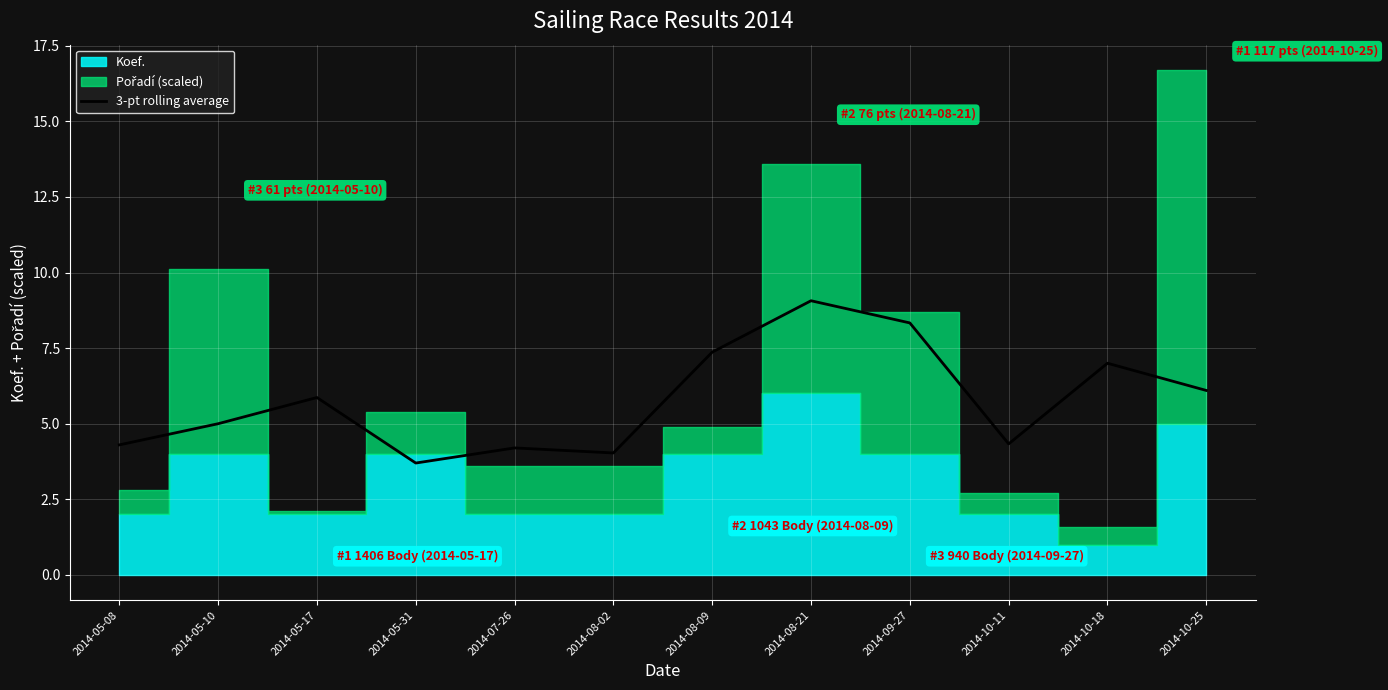

The chart shows a value of 5.0 at 2014-05-31. True or false?

False